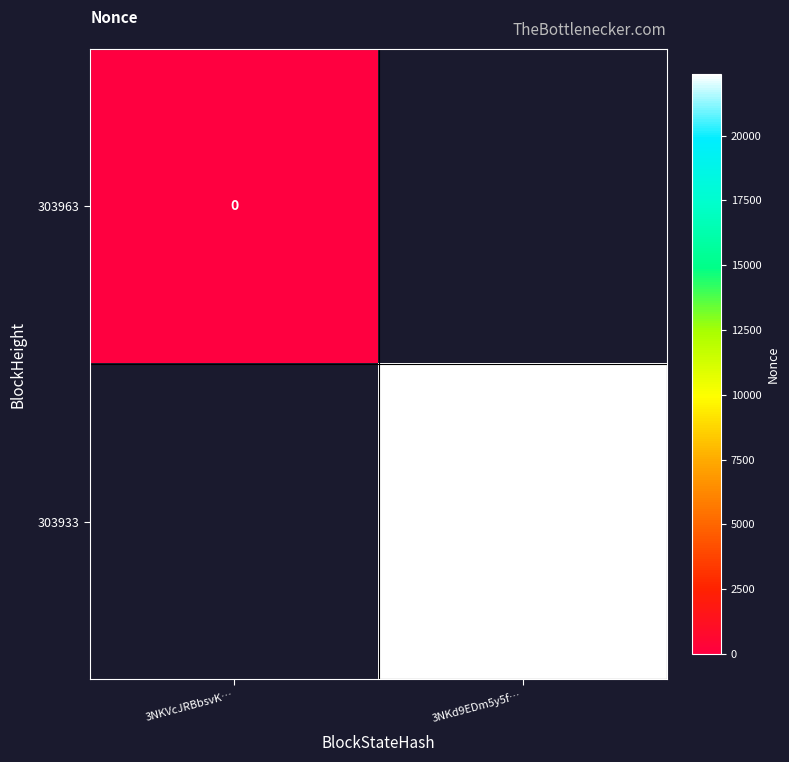

What is the maximum value shown in the chart?

22377.0